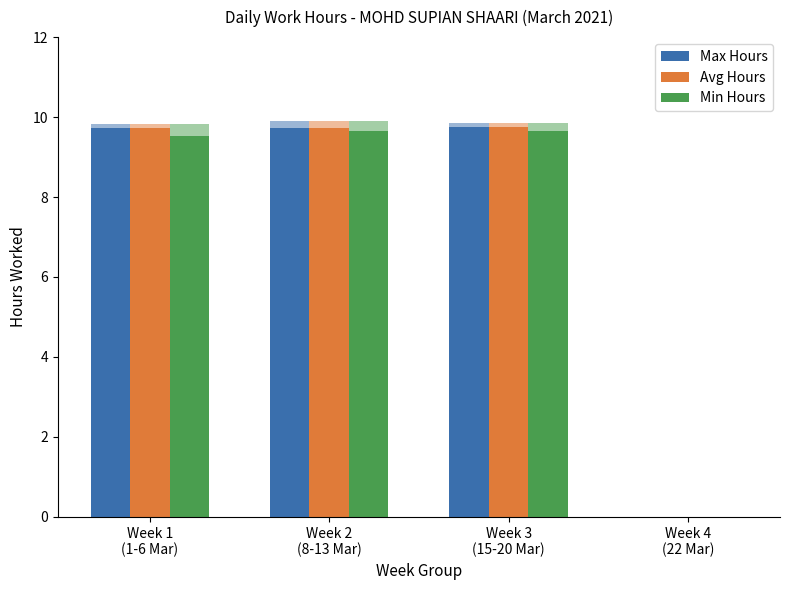

What is the label of the 2nd bar from the left?

Week 2
(8-13 Mar)